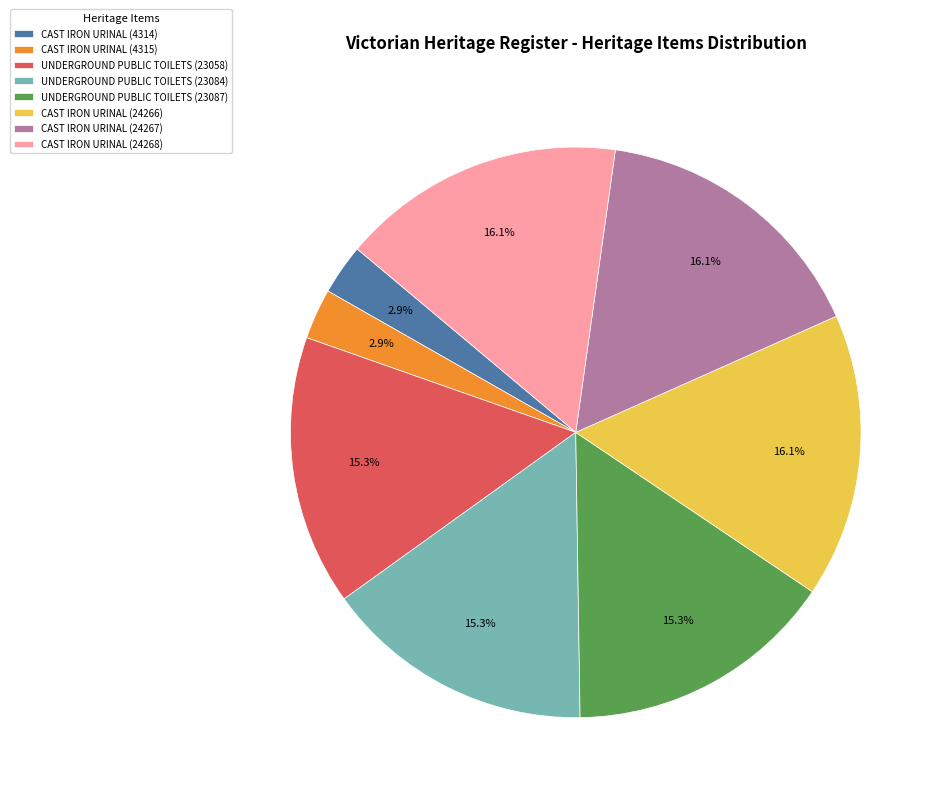

What percentage do UNDERGROUND PUBLIC TOILETS (23087) and CAST IRON URINAL (4314) together represent?

18.2%